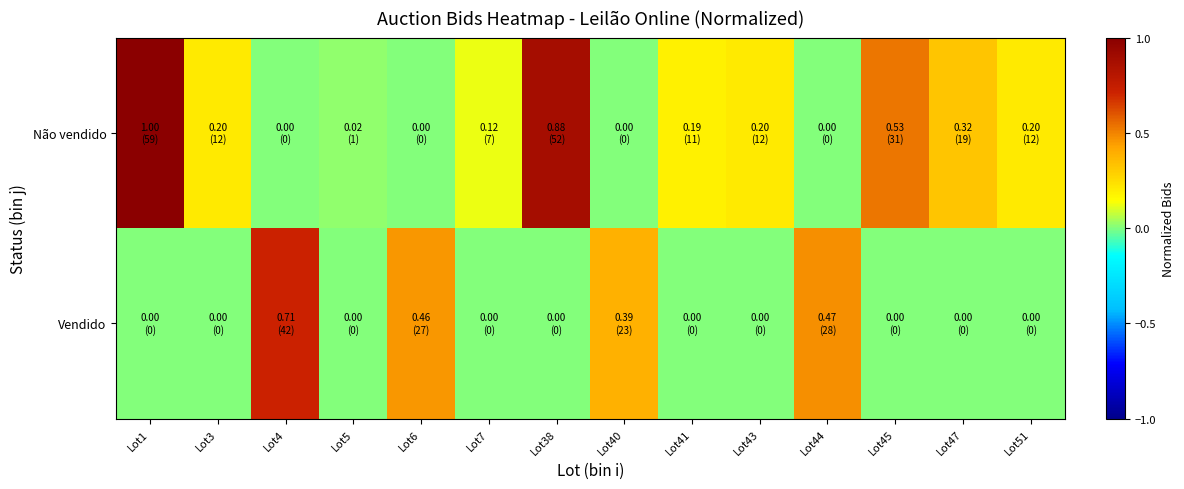

Reading left to right, list all the values displayed in this chart.

Vendido: Lot1=0.0	Lot3=0.0	Lot4=0.7	Lot5=0.0	Lot6=0.5	Lot7=0.0	Lot38=0.0	Lot40=0.4	Lot41=0.0	Lot43=0.0	Lot44=0.5	Lot45=0.0	Lot47=0.0	Lot51=0.0
Não vendido: Lot1=1.0	Lot3=0.2	Lot4=0.0	Lot5=0.0	Lot6=0.0	Lot7=0.1	Lot38=0.9	Lot40=0.0	Lot41=0.2	Lot43=0.2	Lot44=0.0	Lot45=0.5	Lot47=0.3	Lot51=0.2